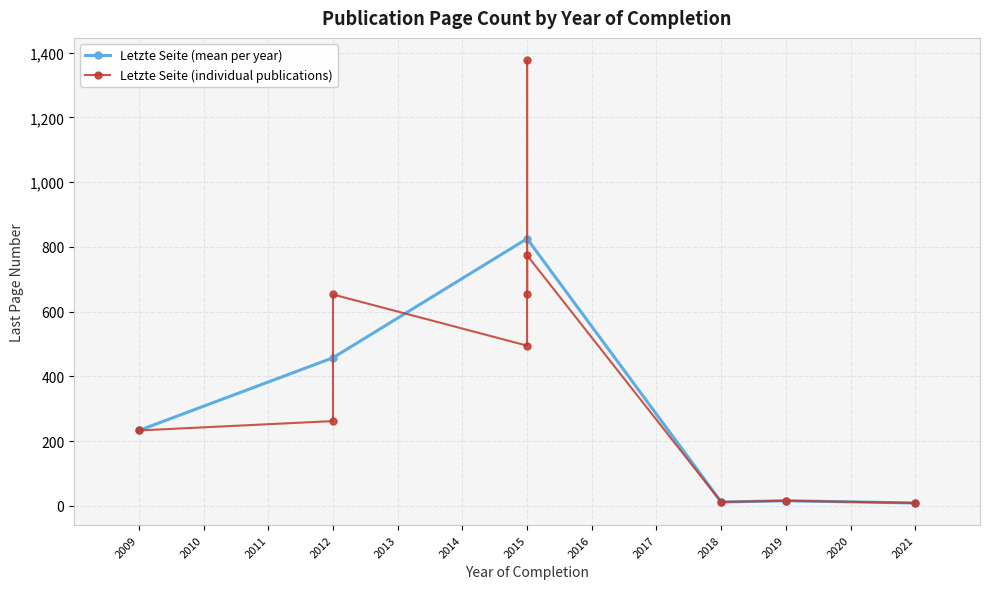

Which label corresponds to the smallest value in the chart?

2021